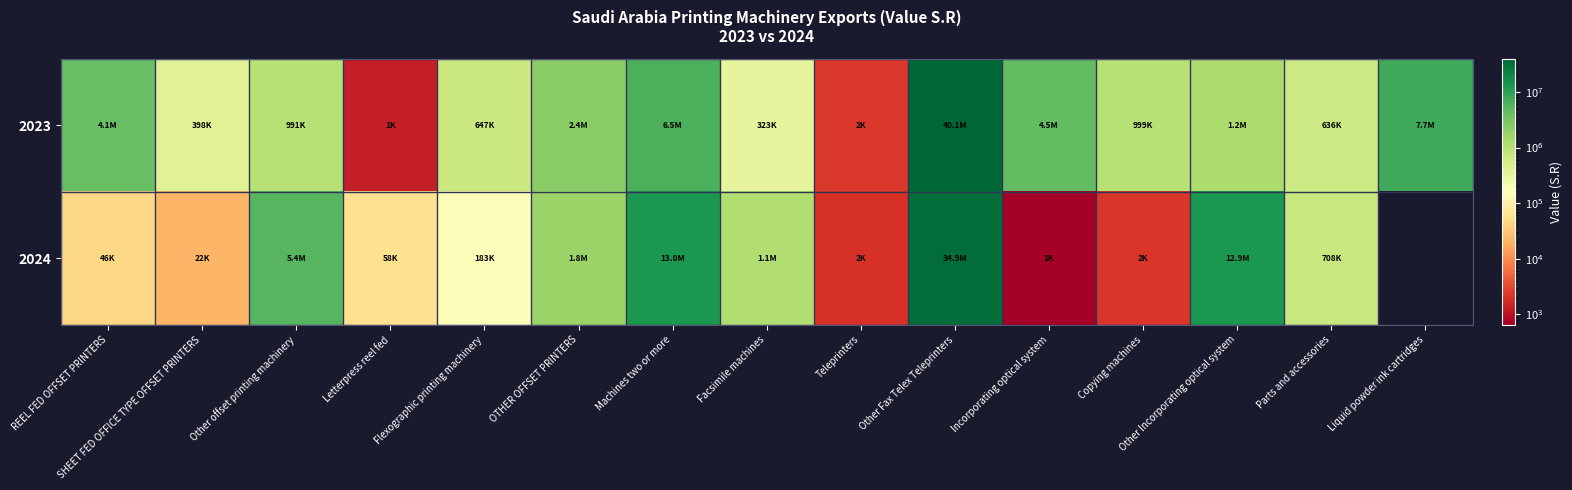

At OTHER OFFSET PRINTERS, list the series in order from smallest to largest.

2024, 2023